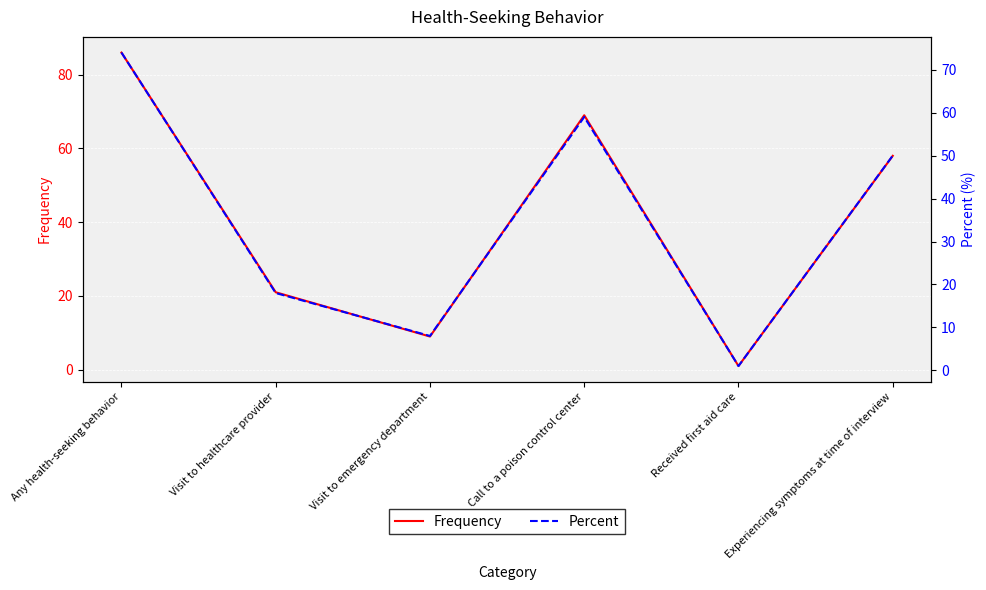

What is the maximum value for Percent?

74